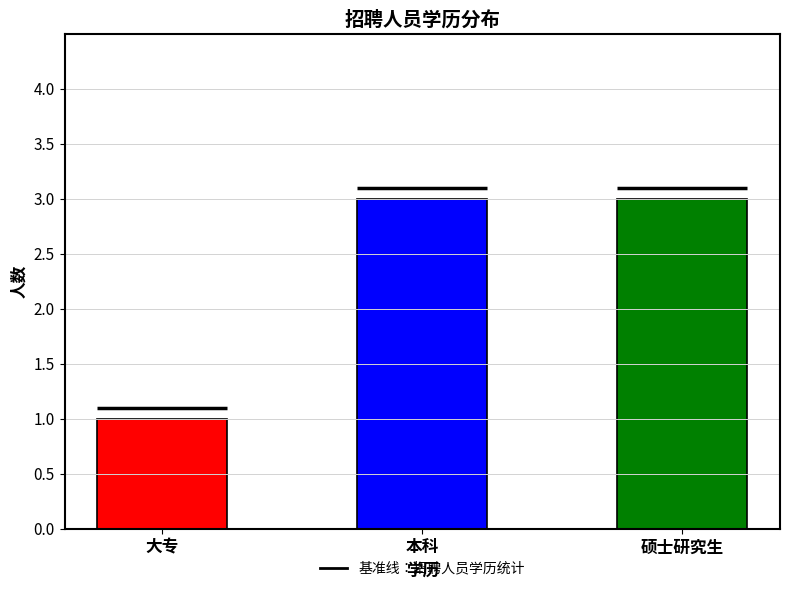

Which label corresponds to the smallest value in the chart?

大专